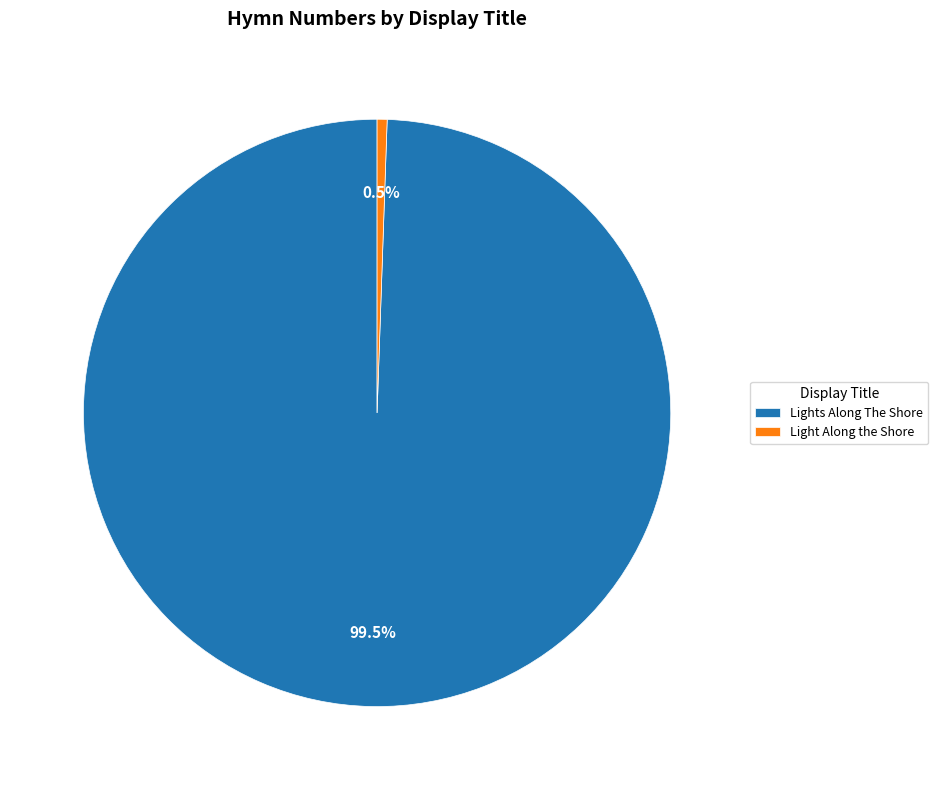

What is the total percentage of Light Along the Shore and Lights Along The Shore?

100.0%